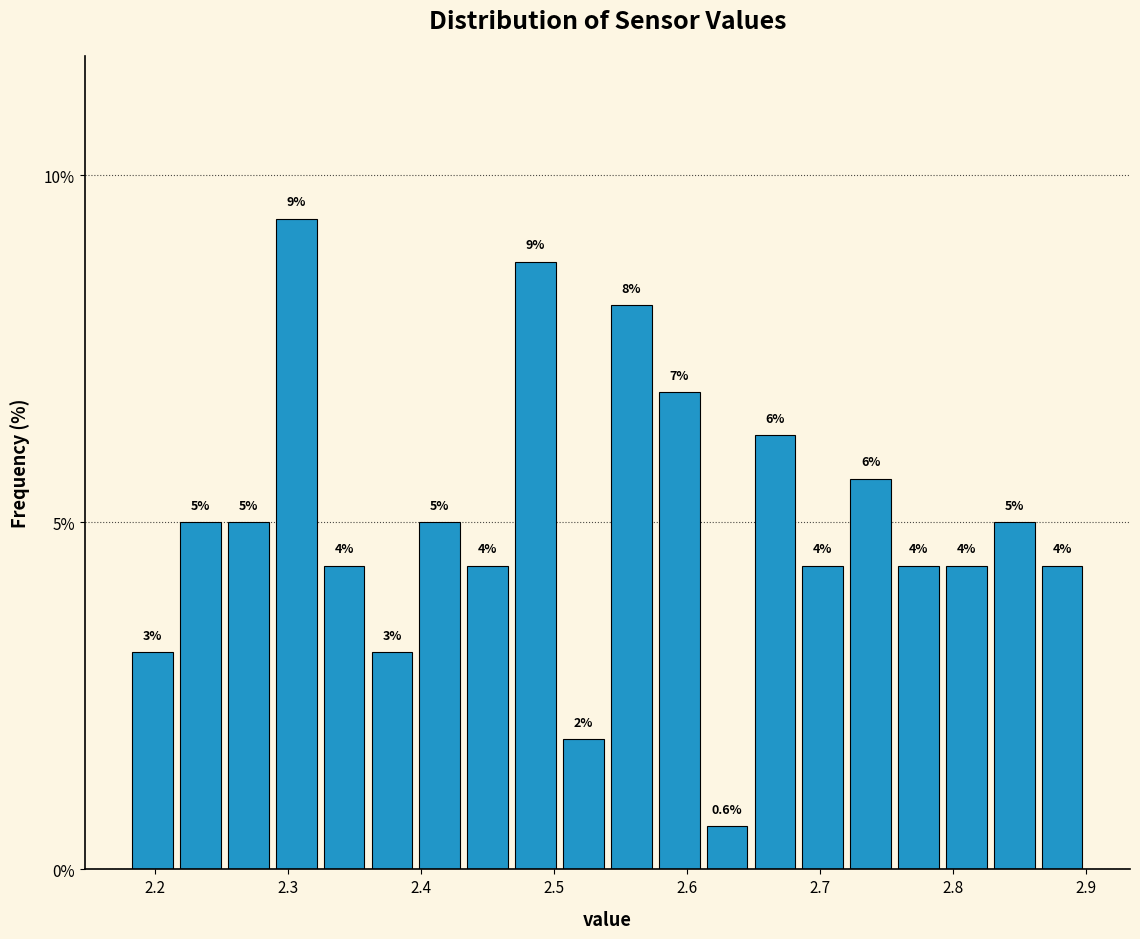

Around what value on the x-axis is the tallest bar? Give the approximate position of its centre, as read against the axis.

2.31